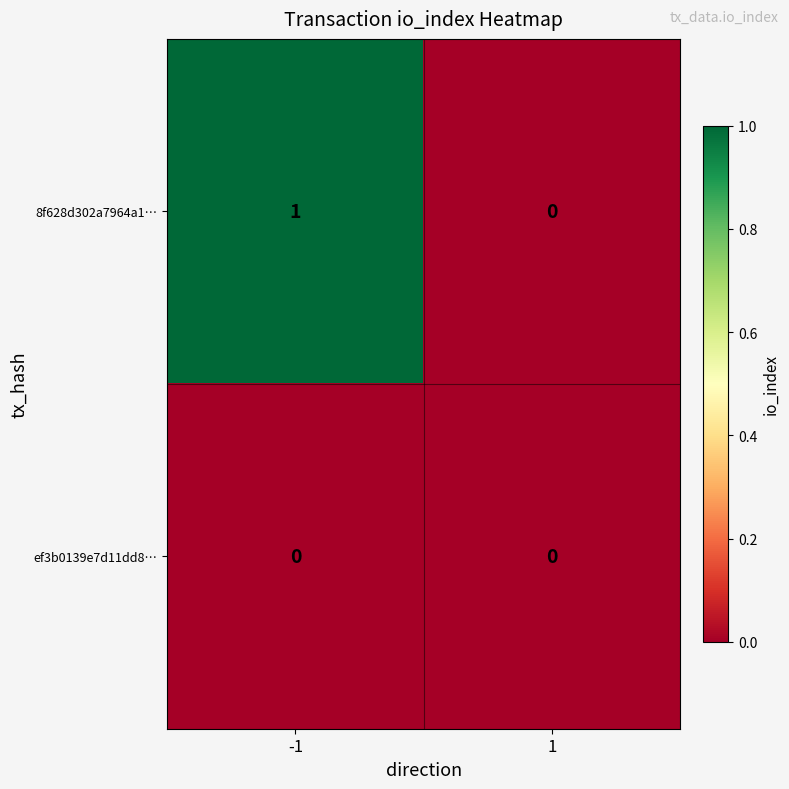

Reading right to left, list all the values displayed in this chart.

8f628d302a7964a1…: 0	1
ef3b0139e7d11dd8…: 0	0